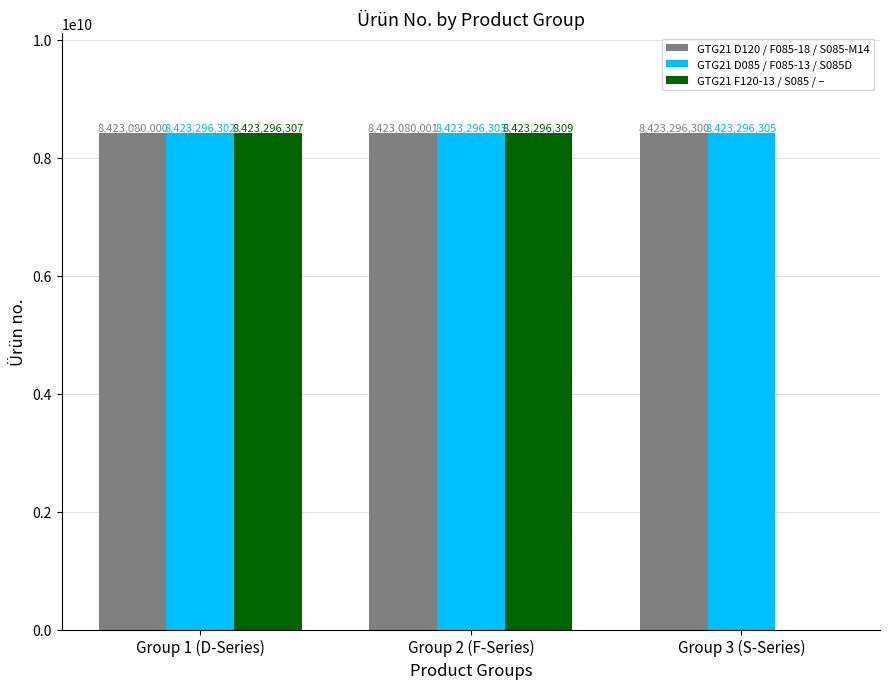

How many distinct data groups are displayed?

3